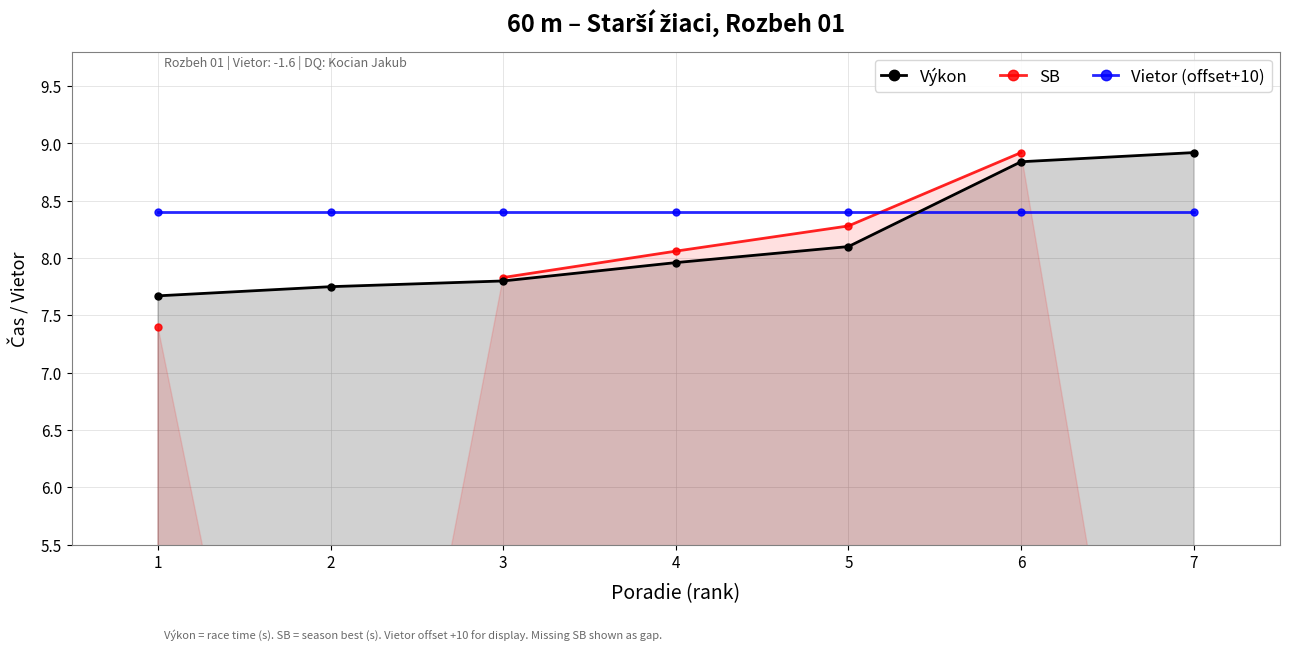

At how many categories does at least one series exceed 8?

7